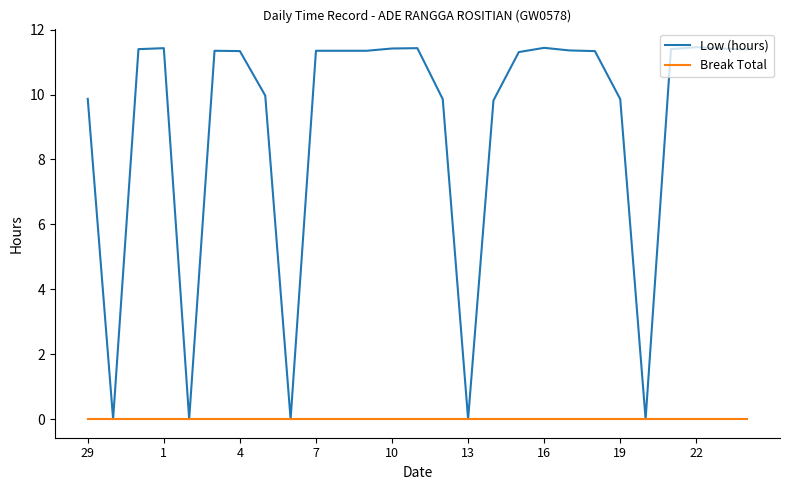

What is the maximum value for Low (hours)?

11.5